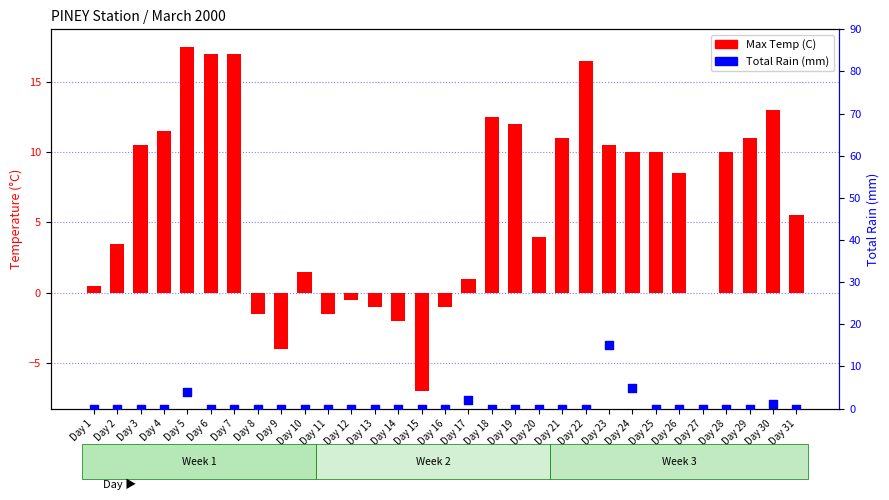

What are all the series names shown in the legend?

Max Temp (C), Total Rain (mm)